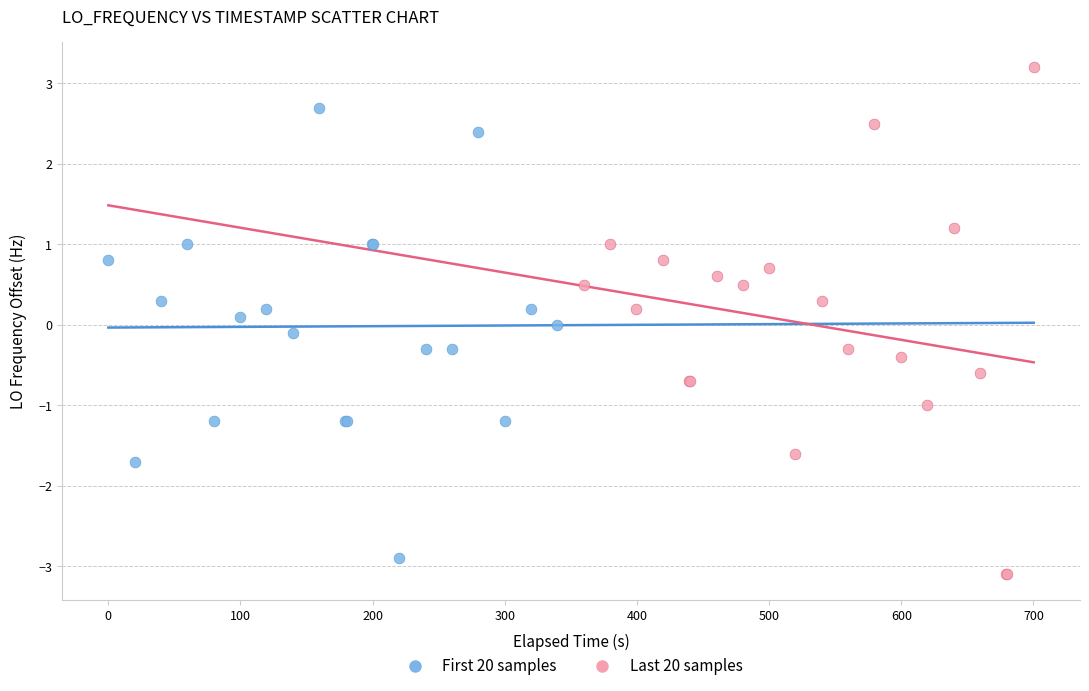

Which series has the largest Y range (max minus min)?

Last 20 samples